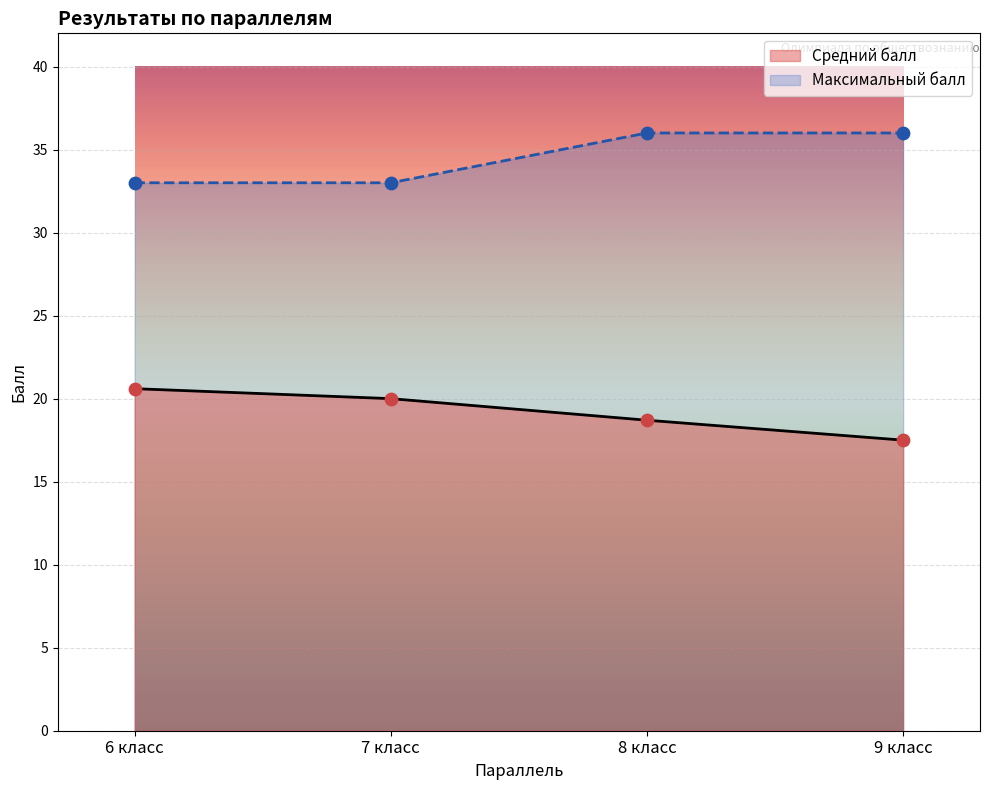

What is the total value across all series at 6 класс?

53.6